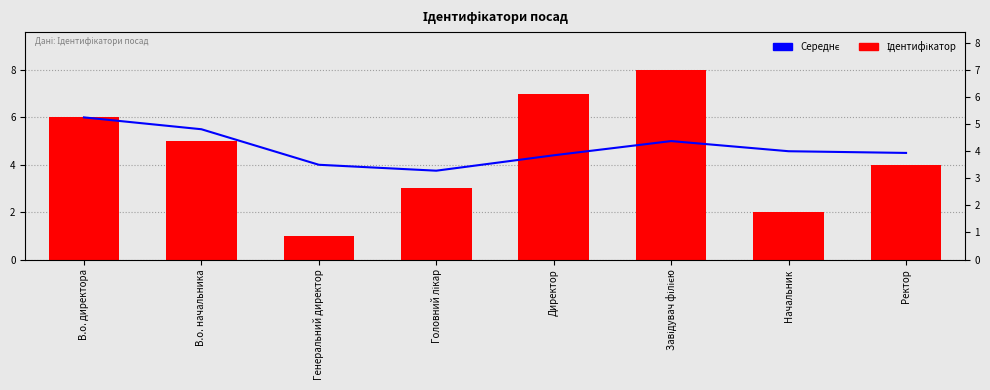

What is the label of the 3rd bar from the right?

Завідувач філією